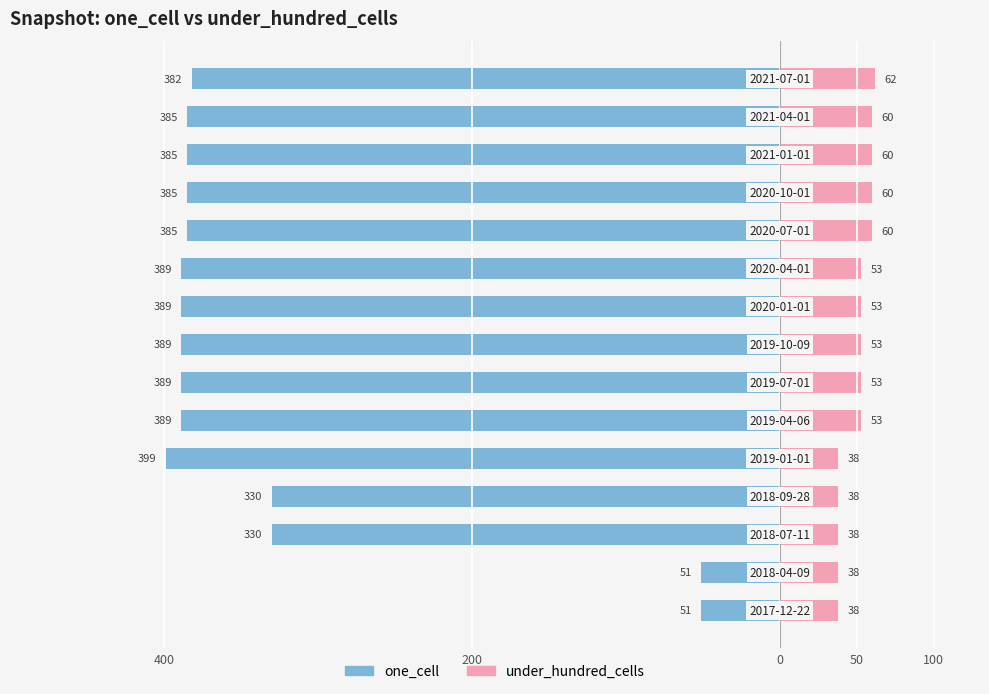

What are all the series names shown in the legend?

one_cell, under_hundred_cells